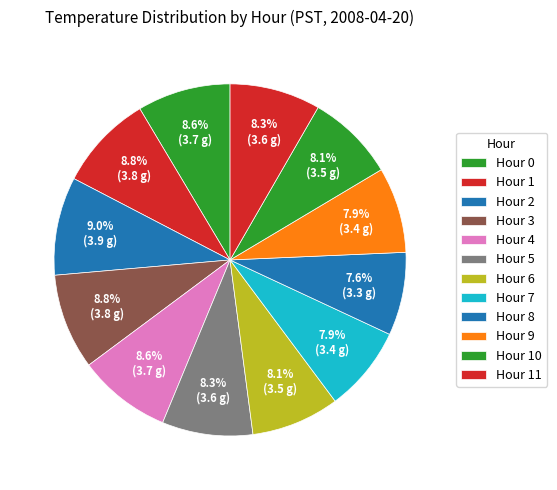

Count the number of slices in the pie.

12